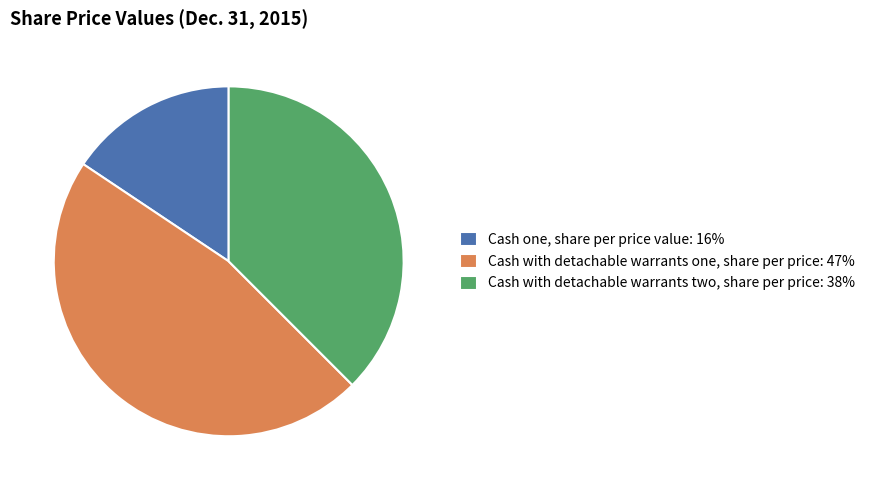

Which has a higher value, Cash one, share per price value: 16% or Cash with detachable warrants one, share per price: 47%?

Cash with detachable warrants one, share per price: 47%